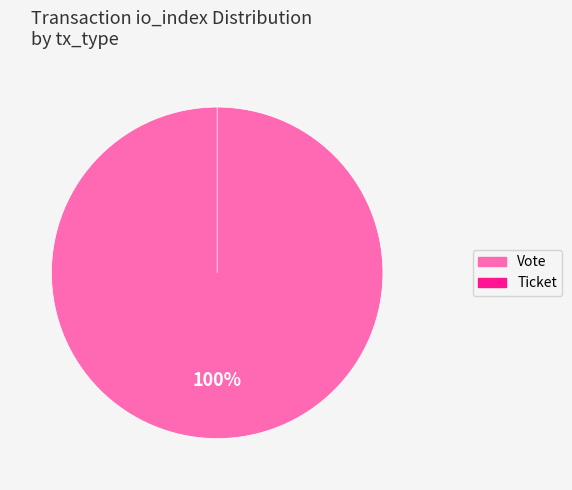

To the nearest percent, what portion does Vote represent?

100%